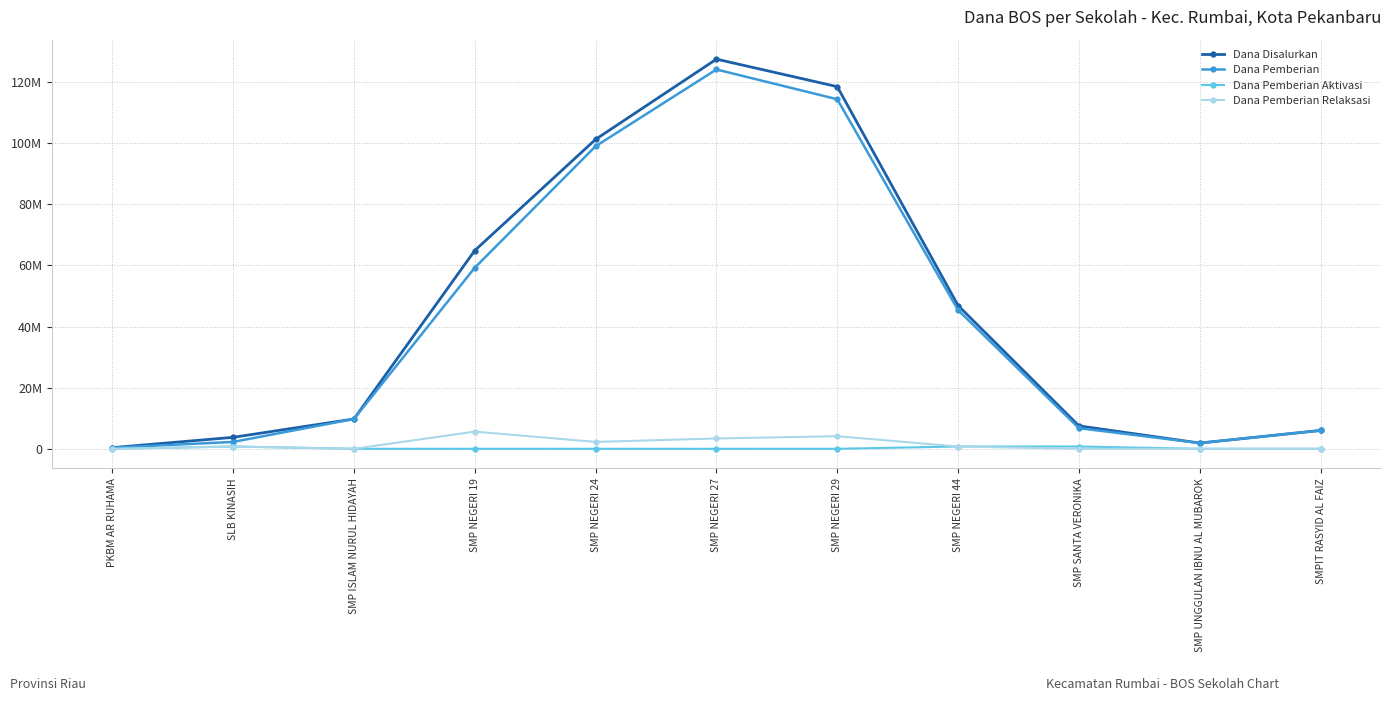

Reading left to right, extract all data points from this chart.

Dana Disalurkan: 375000	3750000	9750000	64875000	101250000	127500000	118500000	46875000	7500000	1875000	6000000
Dana Pemberian: 375000	2250000	9750000	59250000	99000000	124125000	114375000	45375000	6750000	1875000	6000000
Dana Pemberian Aktivasi: 0	750000	0	0	0	0	0	750000	750000	0	0
Dana Pemberian Relaksasi: 0	750000	0	5625000	2250000	3375000	4125000	750000	0	0	0